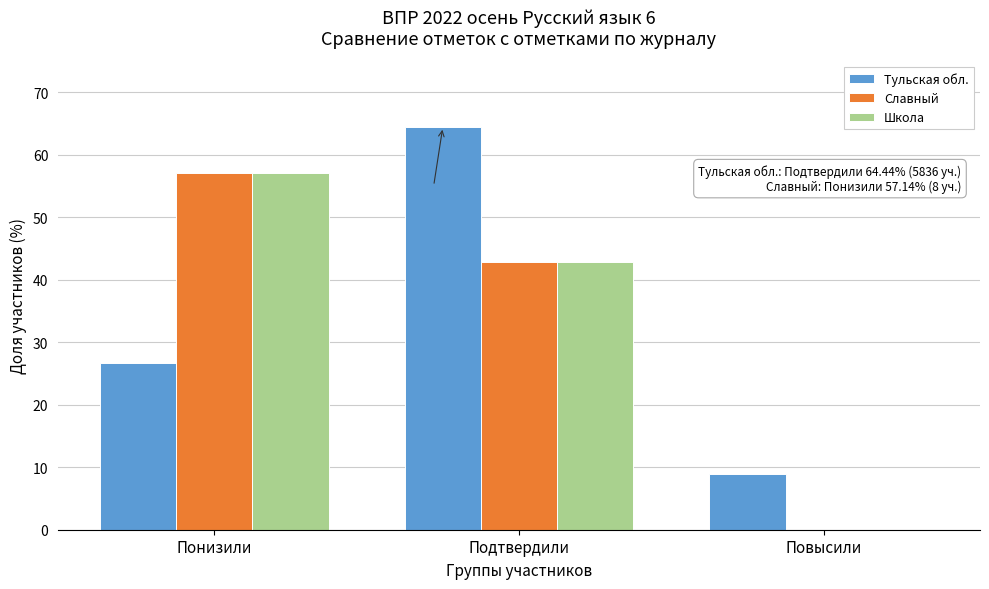

Reading left to right, transcribe all the data shown in this chart.

Тульская обл.: Понизили=26.6	Подтвердили=64.4	Повысили=8.9
Славный: Понизили=57.1	Подтвердили=42.9	Повысили=0.0
Школа: Понизили=57.1	Подтвердили=42.9	Повысили=0.0